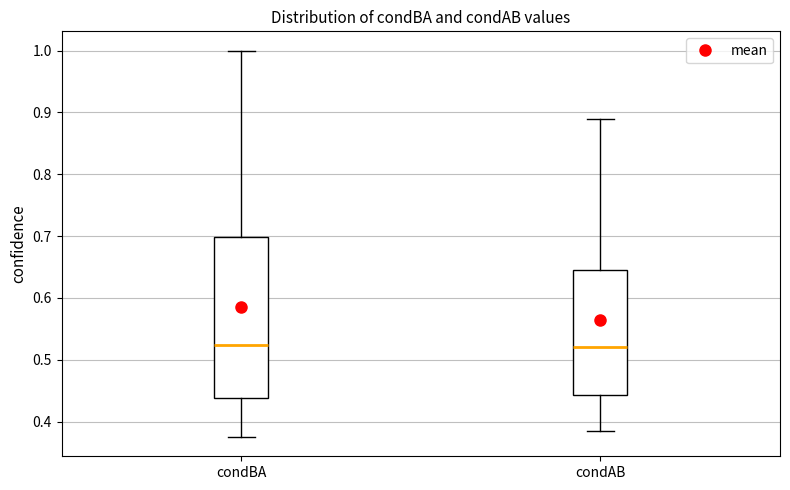

Reading left to right, transcribe this box plot: for each box, give where its median line is, the range the box spans, and where its two whiskers end, as read against the y-axis. The values are not printed on the chart, so give them approximately, as read against the axis.

condBA: median 0.52, box 0.44 to 0.70, whiskers 0.38 to 1.00
condAB: median 0.52, box 0.44 to 0.65, whiskers 0.38 to 0.89